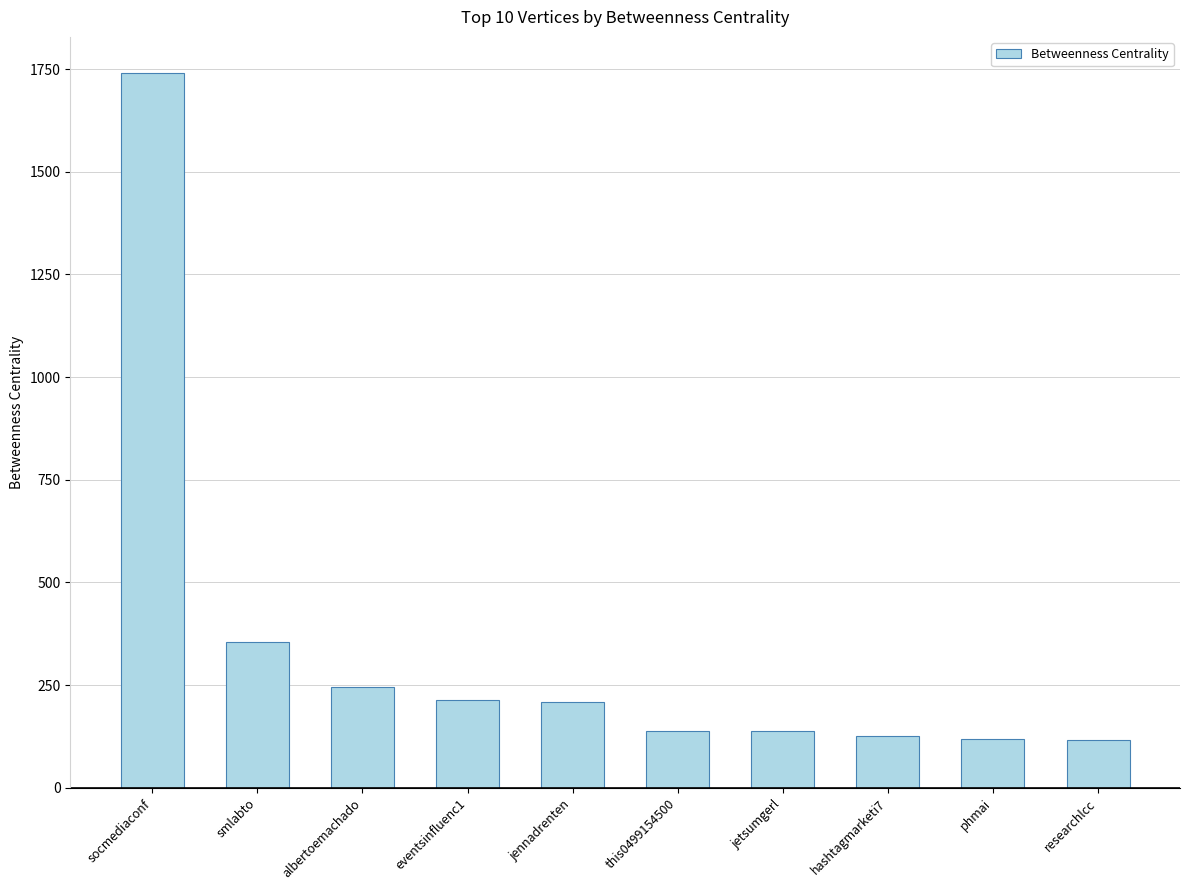

Where is the data nearest to the value 928?

smlabto